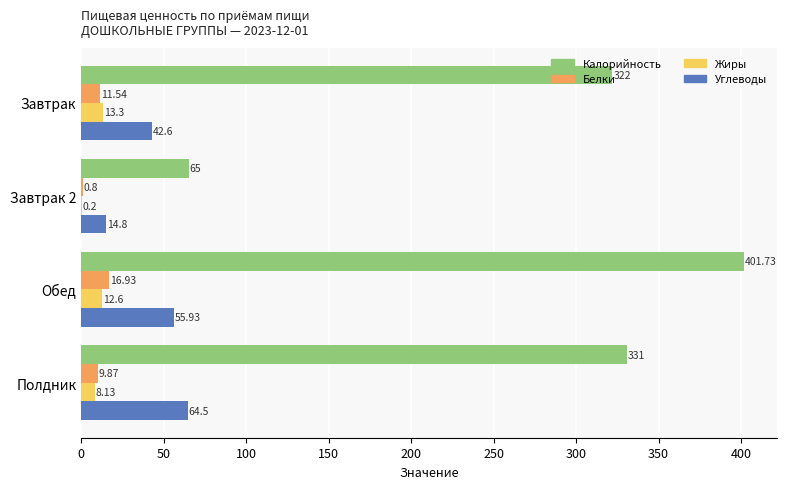

Is the value of Углеводы at Полдник greater than the value of Жиры at Обед?

Yes